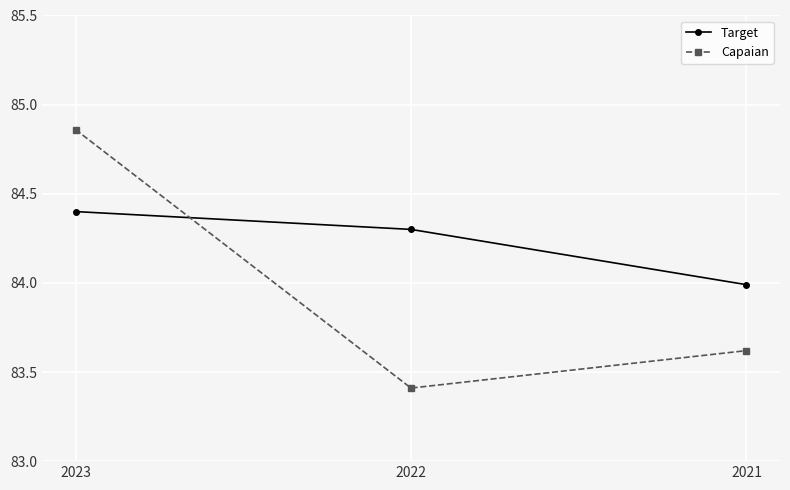

At which category does the chart reach its minimum across all series?

2022